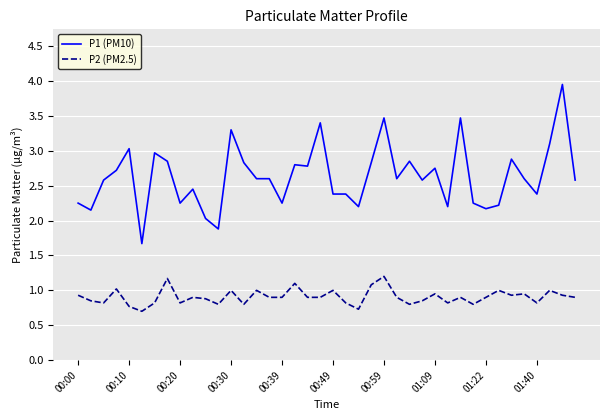

What is the difference between the maximum and minimum values in the P2 (PM2.5) series?

0.5